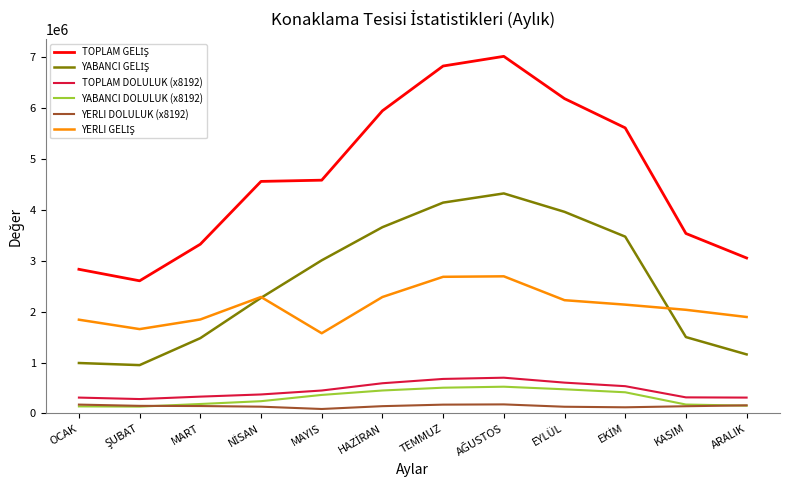

What is the greatest value displayed?

7020795.0